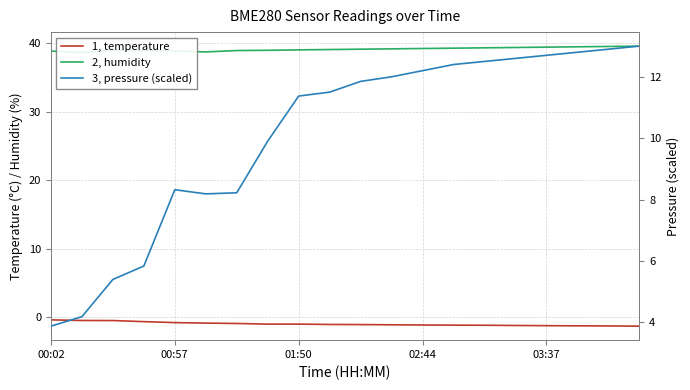

What is the label of the 20th point from the right?

00:02